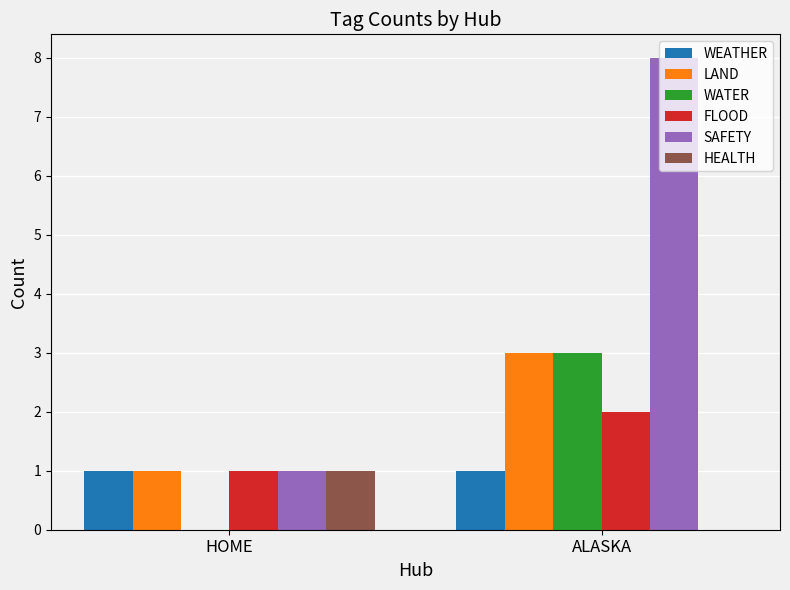

What is the maximum value for HEALTH?

1